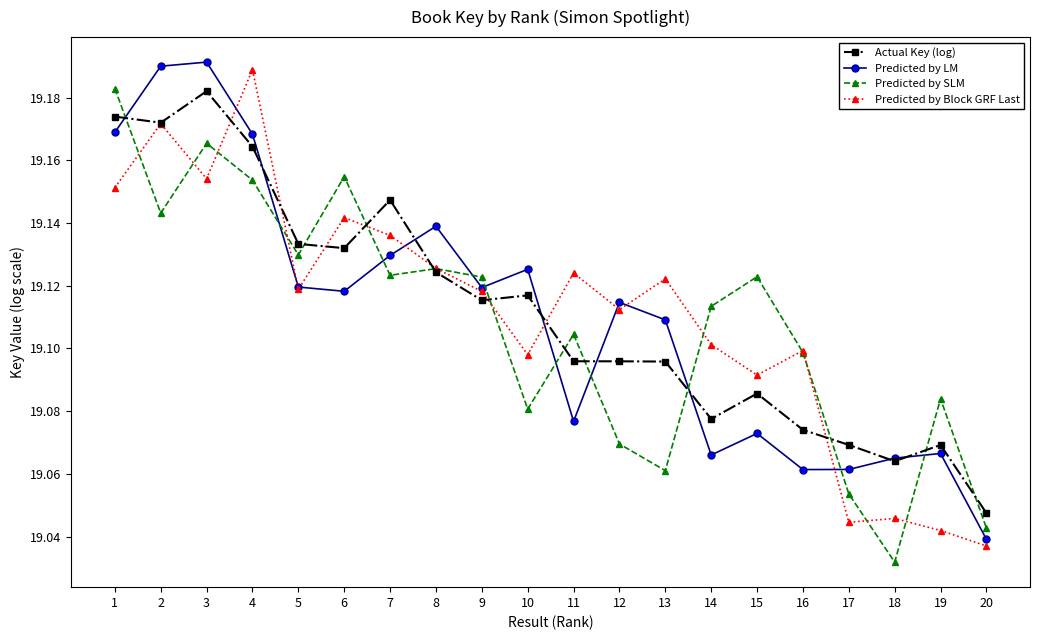

What is the difference between the Predicted by Block GRF Last values at 1 and 10?

0.1